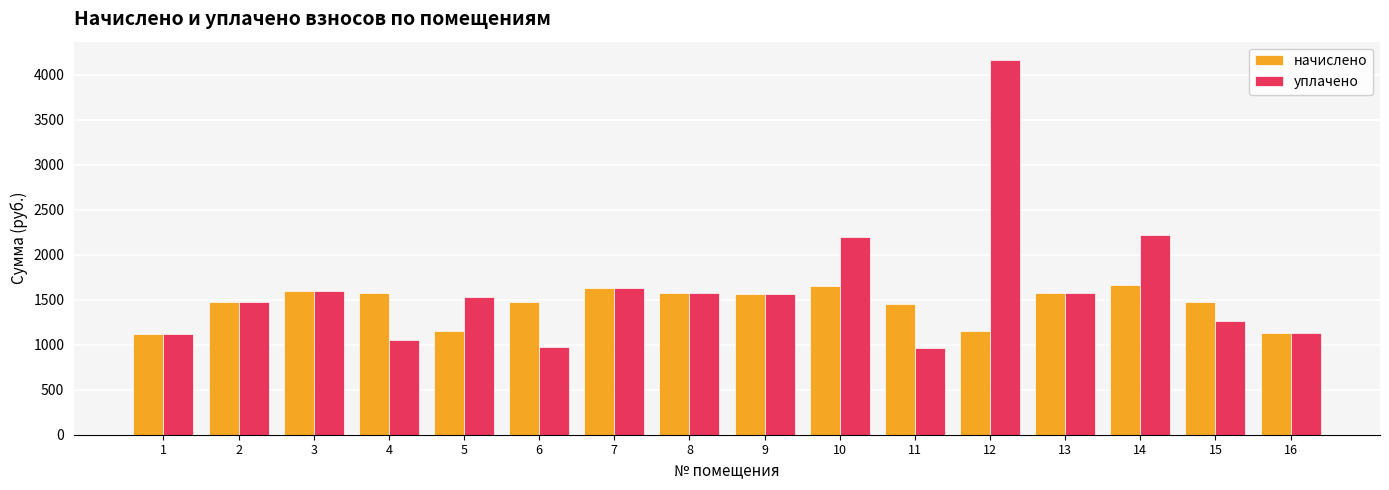

What is the difference between the highest and lowest values at 14?

554.8